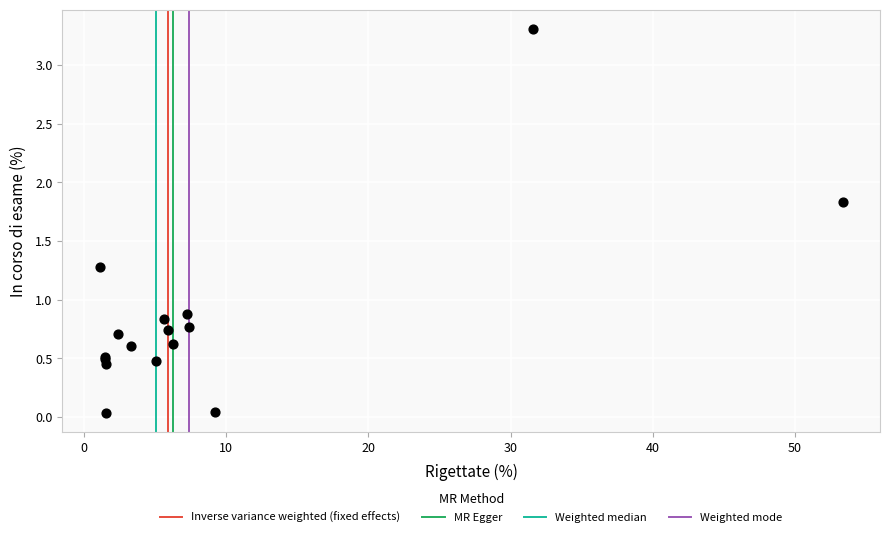

What Y value in the scatter plot is closest to 1?

0.9